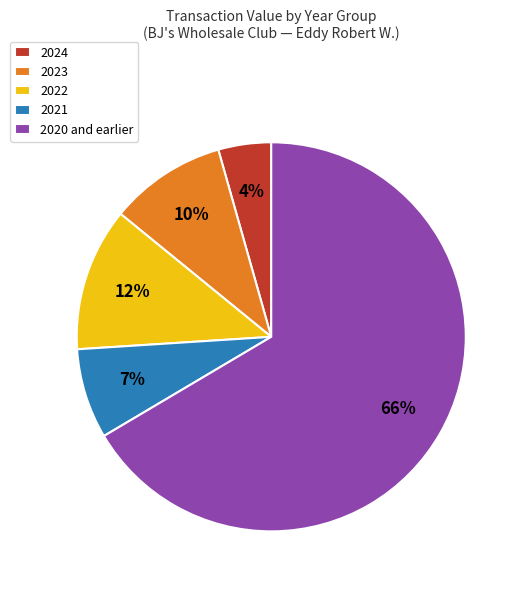

Is the sum of 2020 and earlier and 2023 greater than half?

Yes